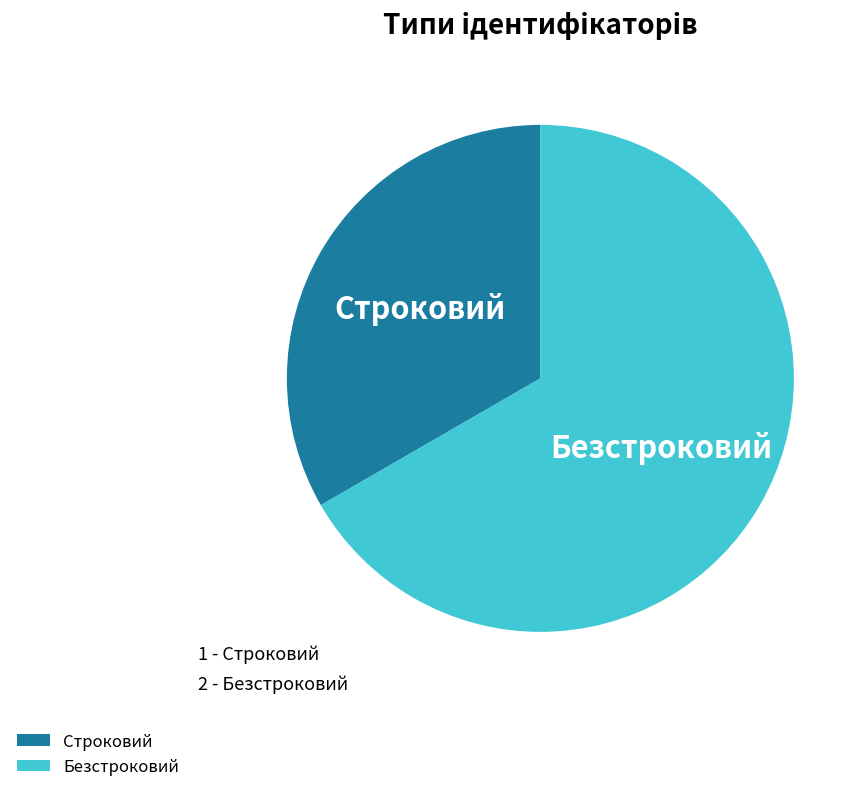

Which slice is the smallest?

Строковий